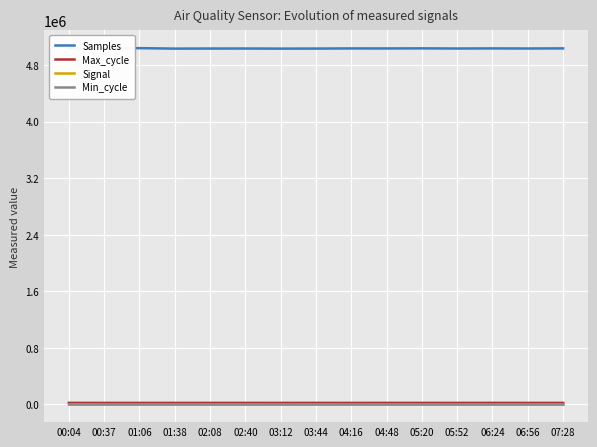

Is this an area chart (filled region under the line)?

No